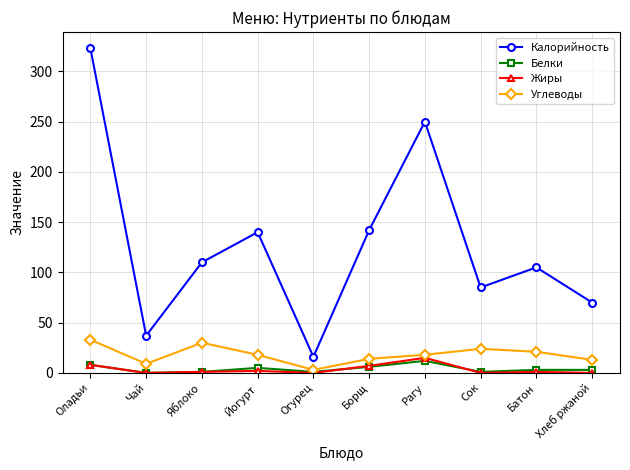

In Калорийность, how many points are lower than both neighbors (excluding endpoints)?

3